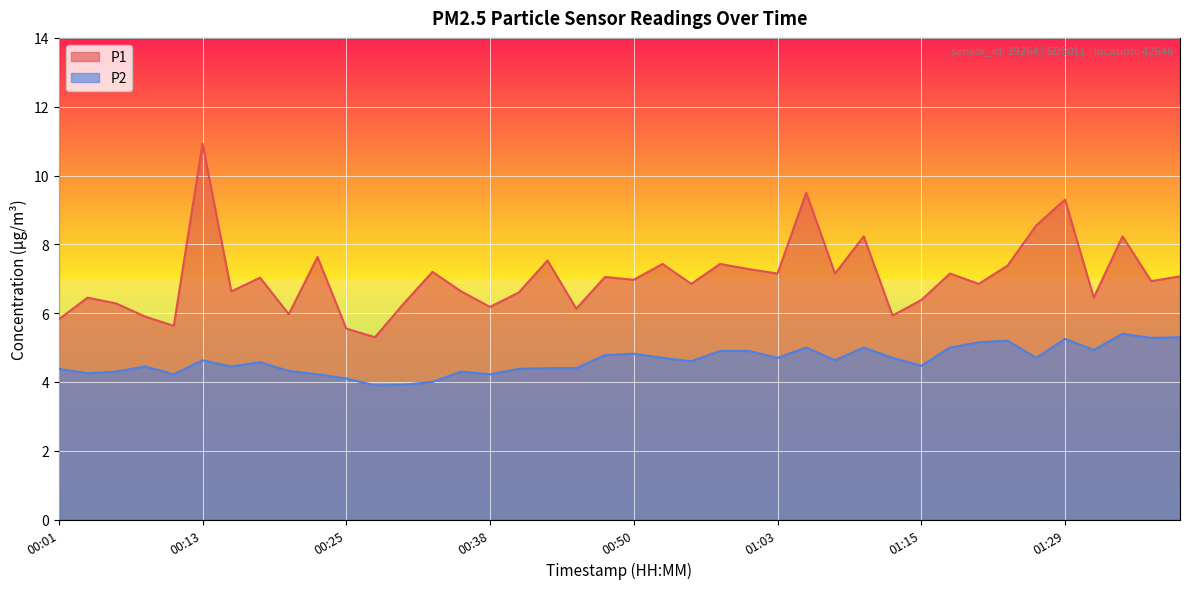

At which label is P1 closest to 8?

01:10